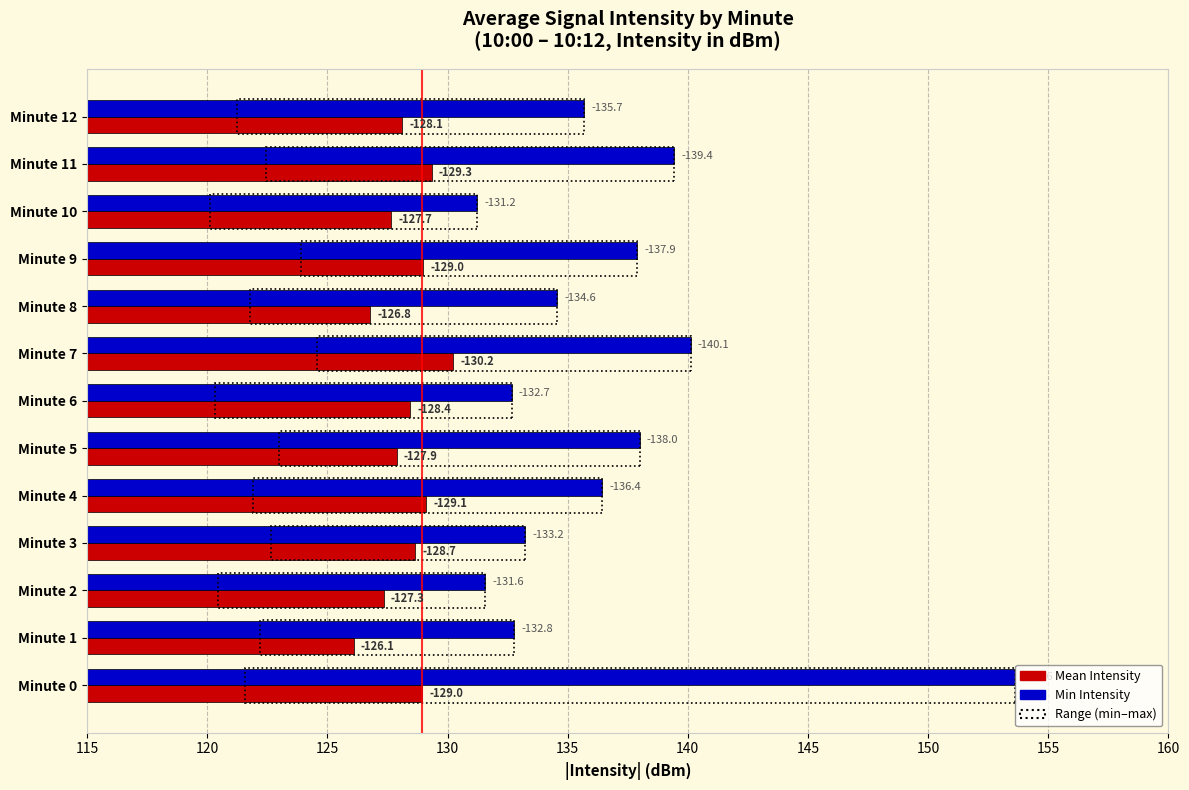

What is the total value across all series at Minute 3?

261.9